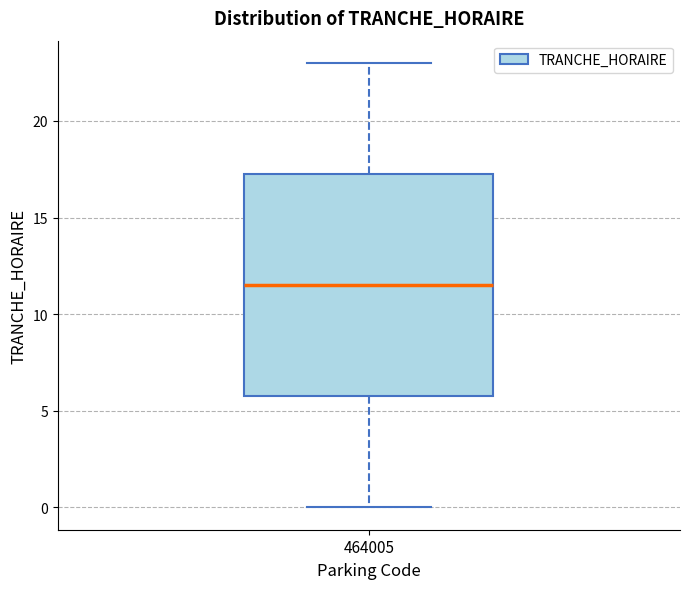

Read this box plot against the y-axis: the position of the median line, the range covered by the box, and the ends of both whiskers. The values are not printed on the chart, so give them approximately, as read against the axis.

median 11.5, box 6.0 to 17.5, whiskers 0.0 to 23.0